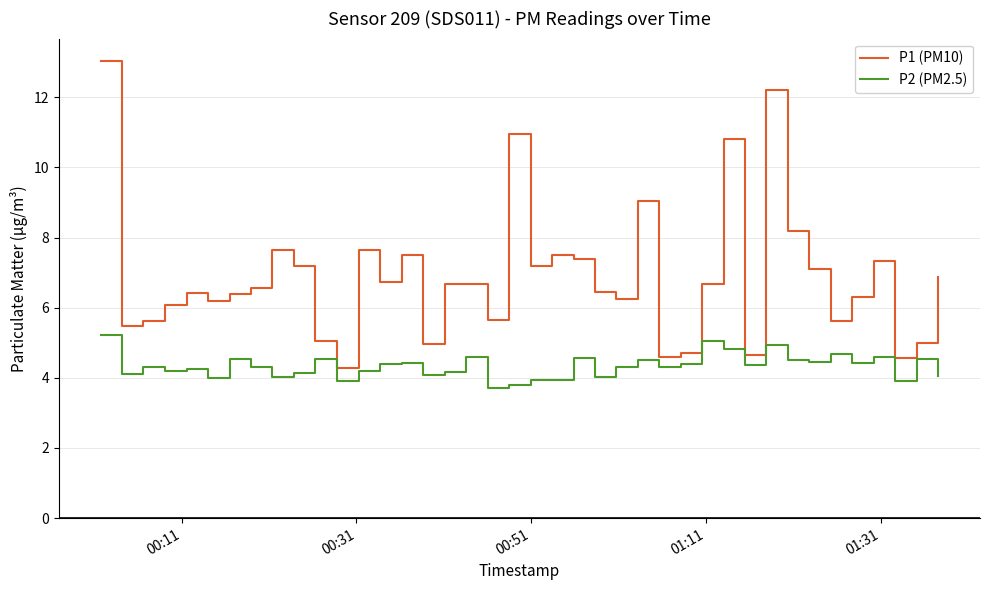

What is the maximum value shown in the chart?

13.0